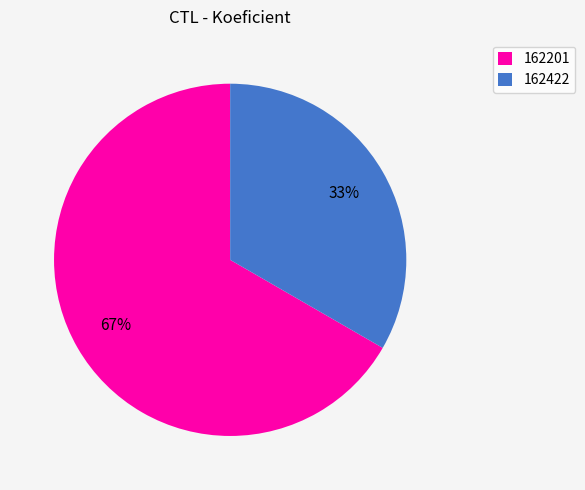

What percentage is the 162201 slice, to the nearest percent?

67%